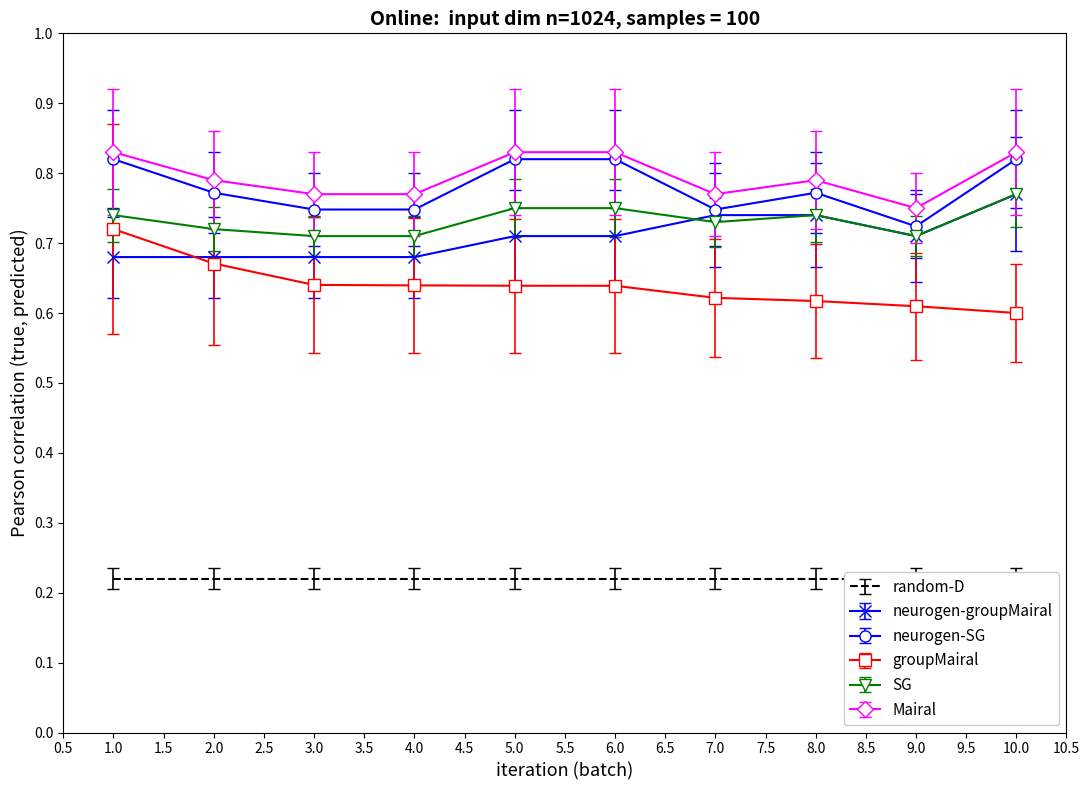

How many Mairal values are between 0 and 1?

10